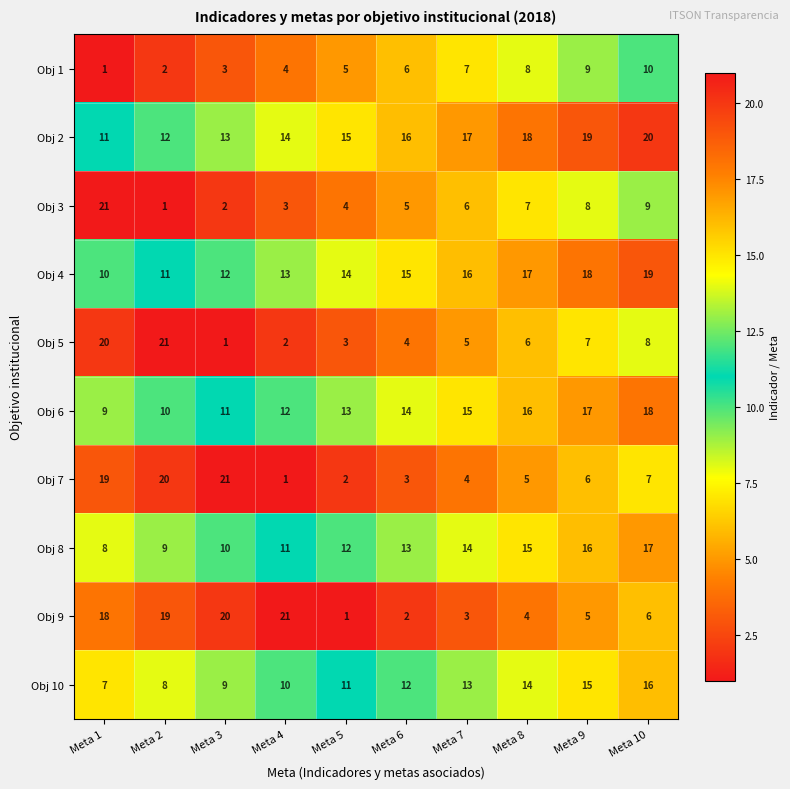

True or false: Obj 6 has a value of 17 at Meta 9.

True